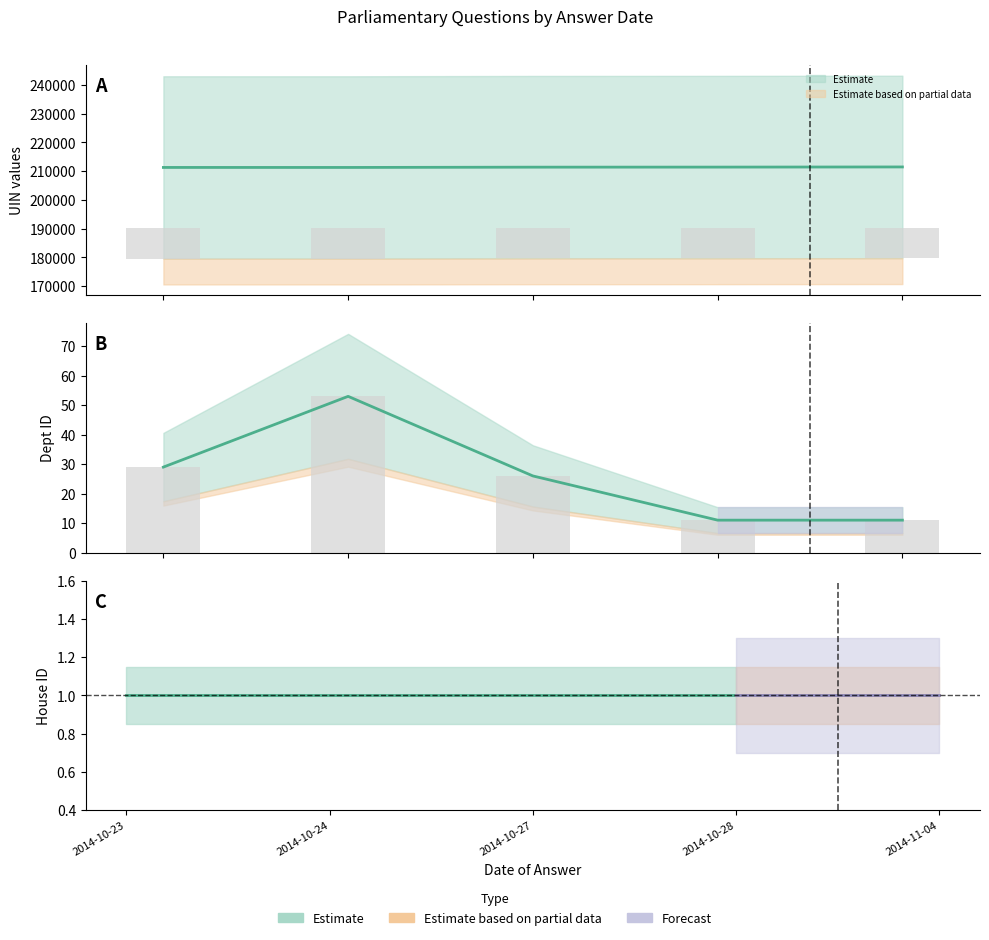

What is the highest value of the Dept ID series?

53